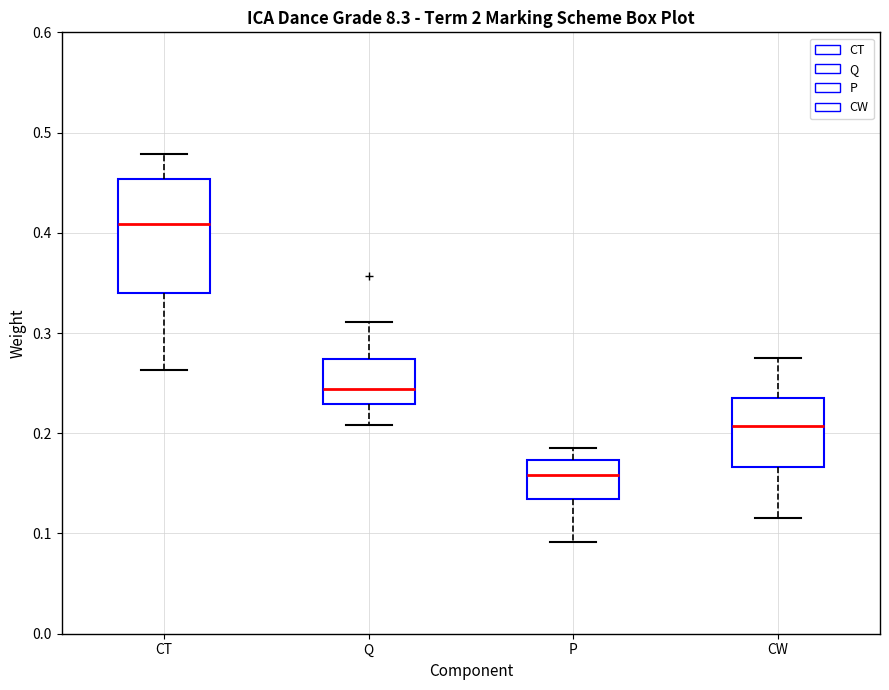

Reading left to right, read every box against the y-axis: the position of its median line, the range the box covers, and the ends of its whiskers. The values are not printed on the chart, so give them approximately, as read against the axis.

CT: median 0.41, box 0.34 to 0.45, whiskers 0.26 to 0.48
Q: median 0.24, box 0.23 to 0.27, whiskers 0.21 to 0.31
P: median 0.16, box 0.13 to 0.17, whiskers 0.09 to 0.18
CW: median 0.21, box 0.17 to 0.24, whiskers 0.12 to 0.27